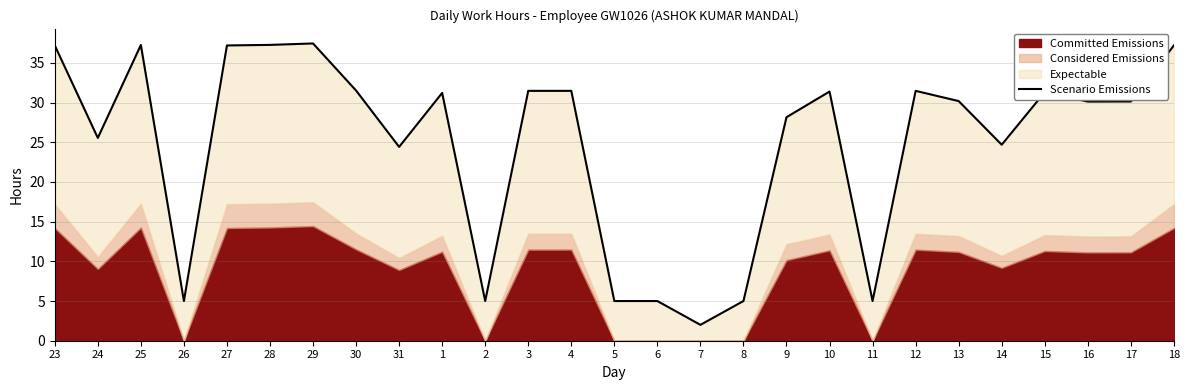

True or false: the data has more than 0 interior local peaks.

True